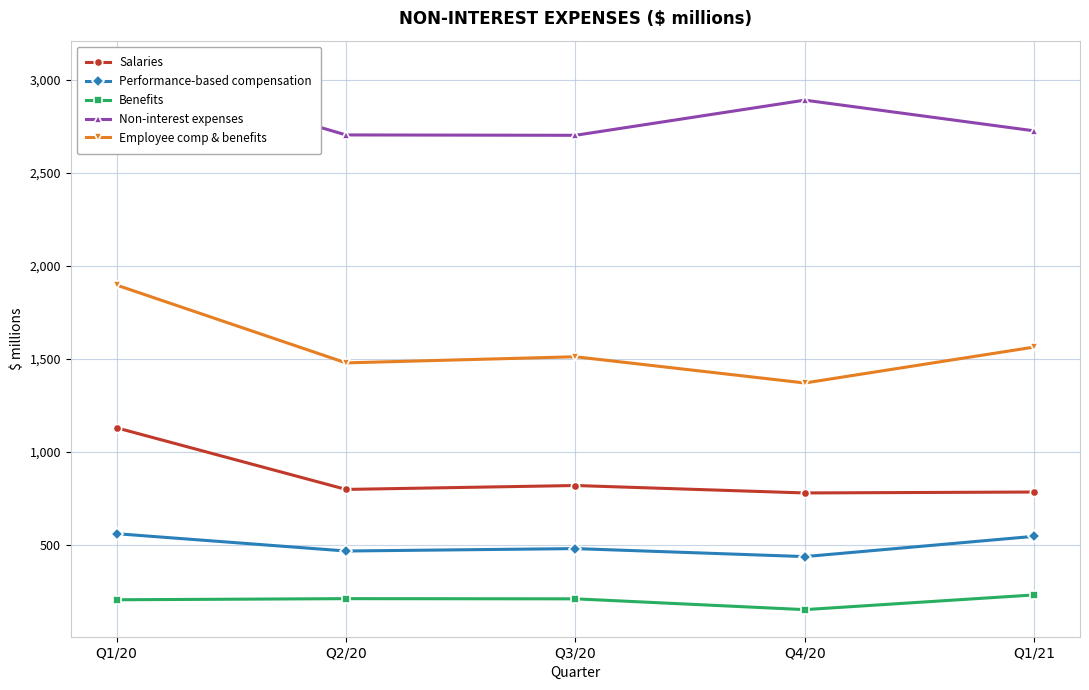

What is the difference between the maximum and minimum values in the Performance-based compensation series?

123